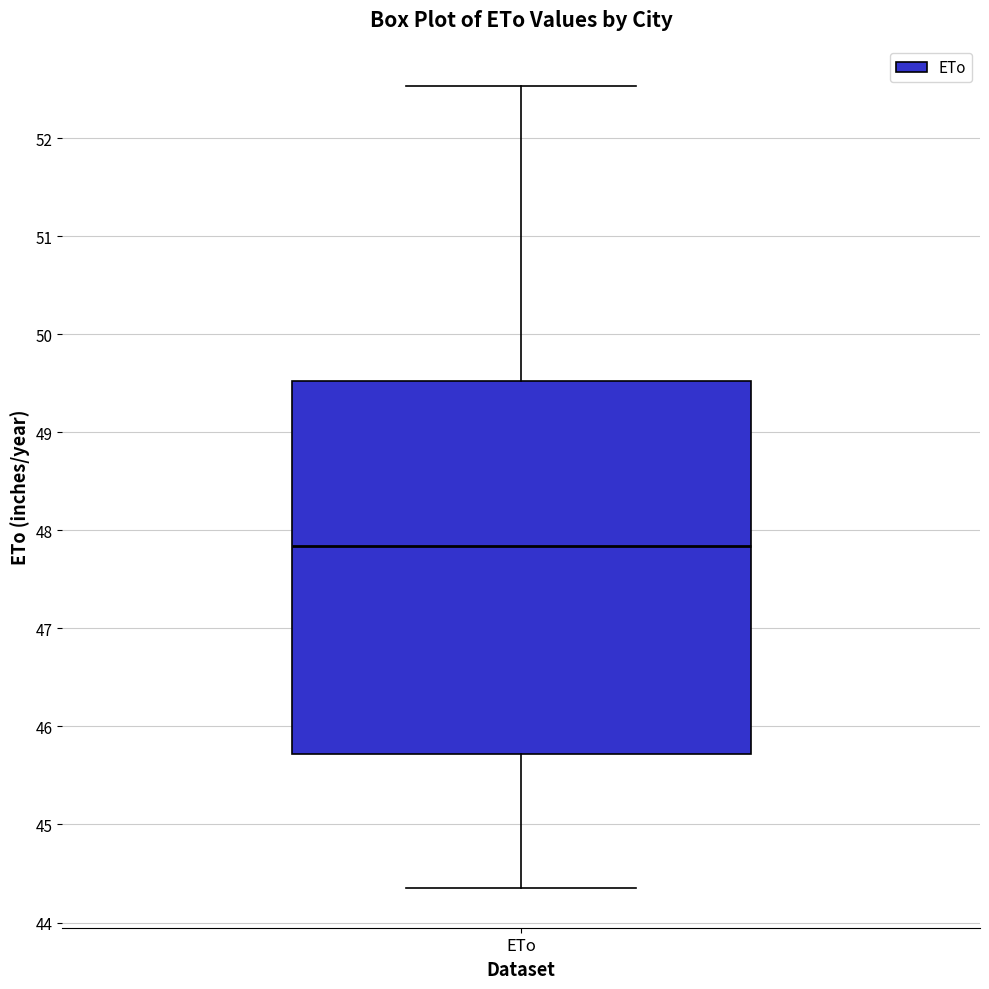

Transcribe this box plot: give where the median line is, the range the box spans, and where the two whiskers end, as read against the y-axis. The values are not printed on the chart, so give them approximately, as read against the axis.

median 47.8, box 45.7 to 49.5, whiskers 44.4 to 52.5